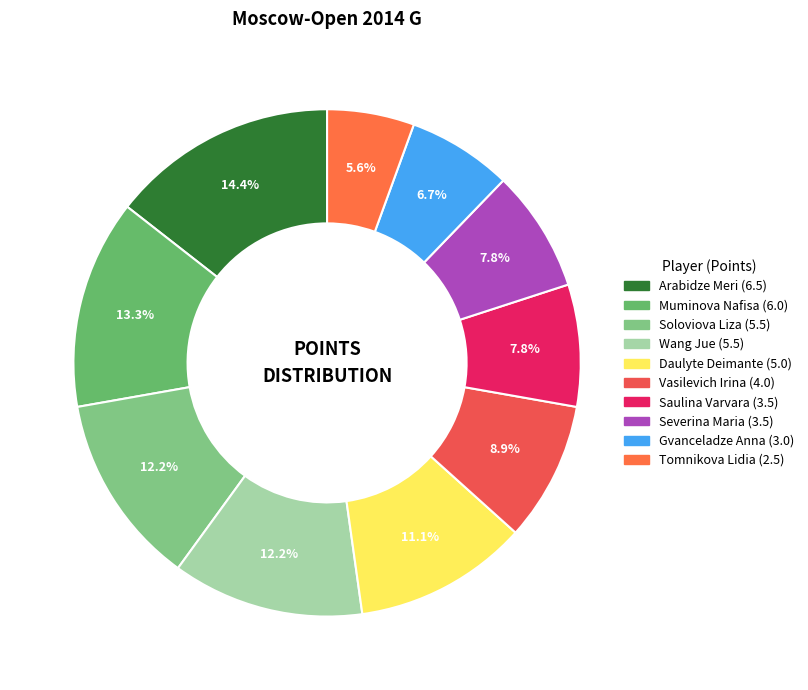

Approximately how many times larger is the value at Wang Jue compared to Severina Maria?

1.6